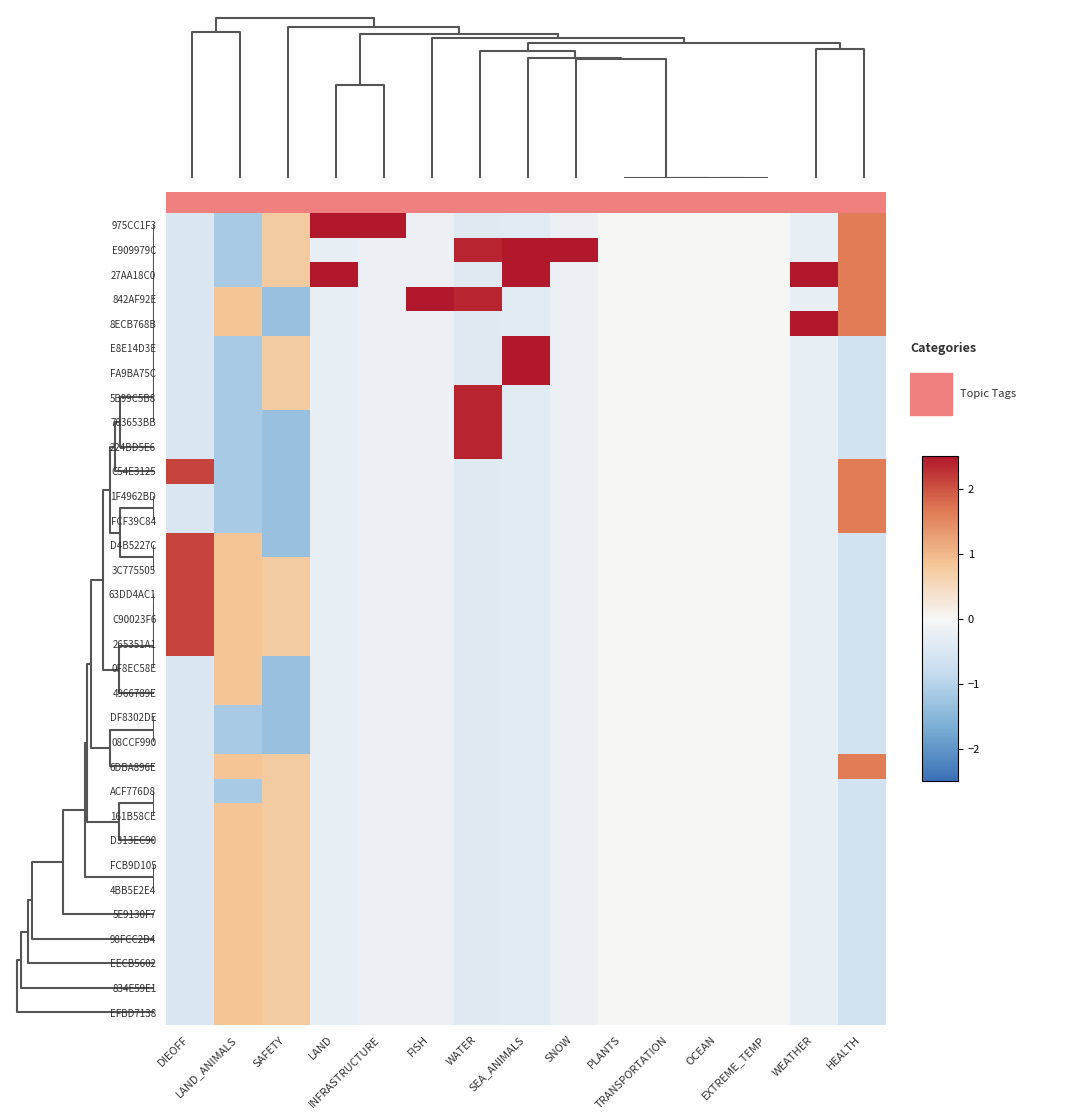

At LAND, list the series in order from smallest to largest.

E909979C, 842AF92E, 8ECB768B, E8E14D3E, FA9BA75C, 5B99C5B8, 703653BB, 224BD5E6, C54E3125, 1F4962BD, FCF39C84, D4B5227C, 3C775505, 63DD4AC1, C90023F6, 265351A1, 0F8EC58E, 4966789E, DF8302DE, 08CCF990, 6DBA896E, ACF776D8, 161B58CE, D313EC90, FCB9D105, 4BB5E2E4, 5E9130F7, 98FCC2D4, EECB5602, 834E59E1, EFBD7138, 975CC1F3, 27AA18C0